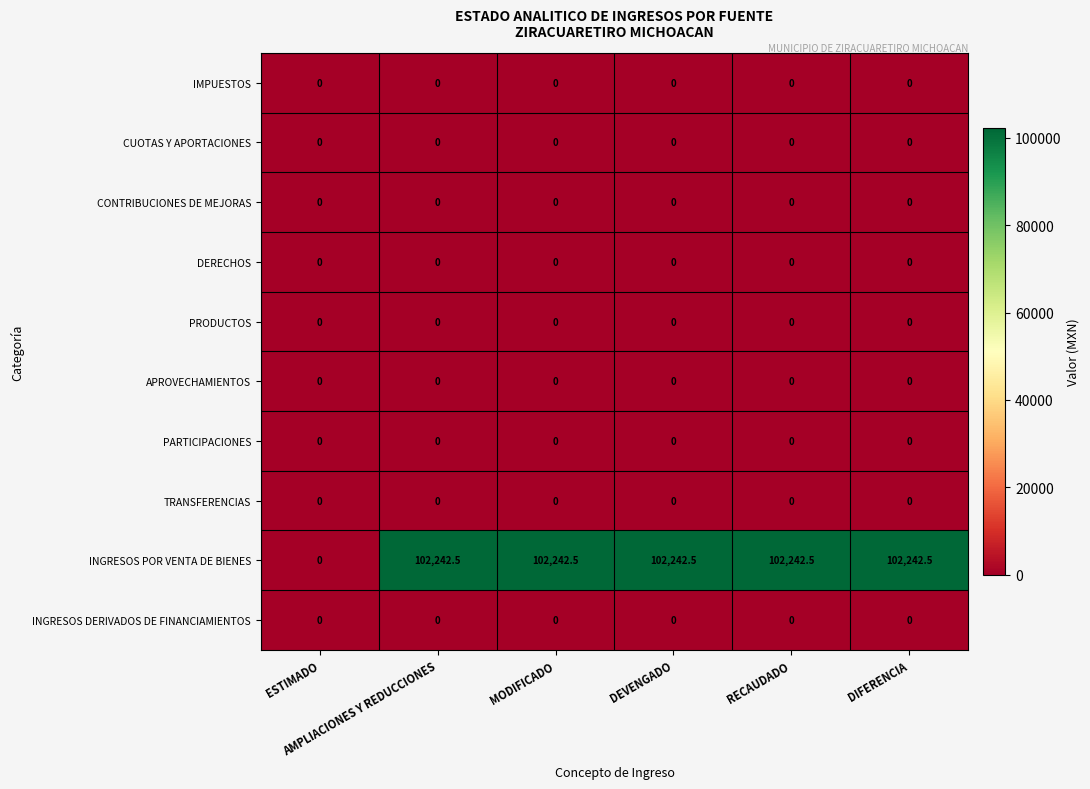

At how many categories does at least one series exceed 18561?

5